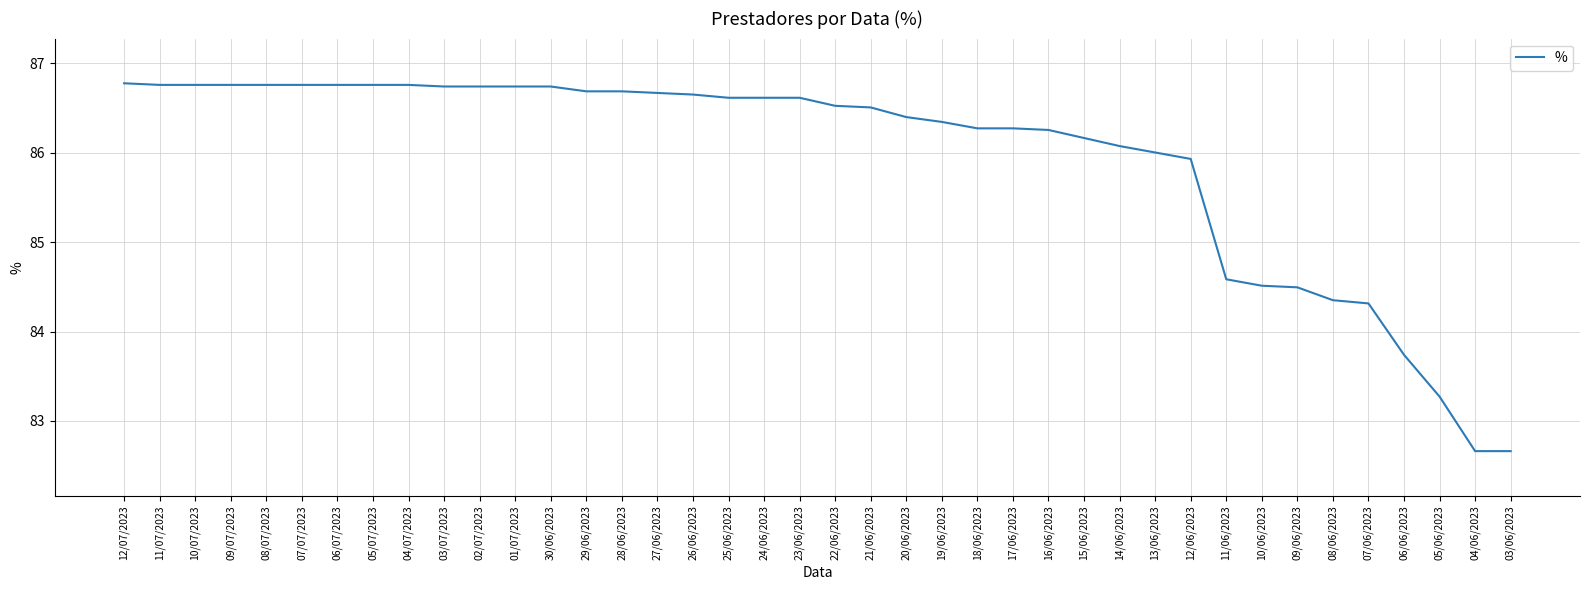

What is the average value?

85.9